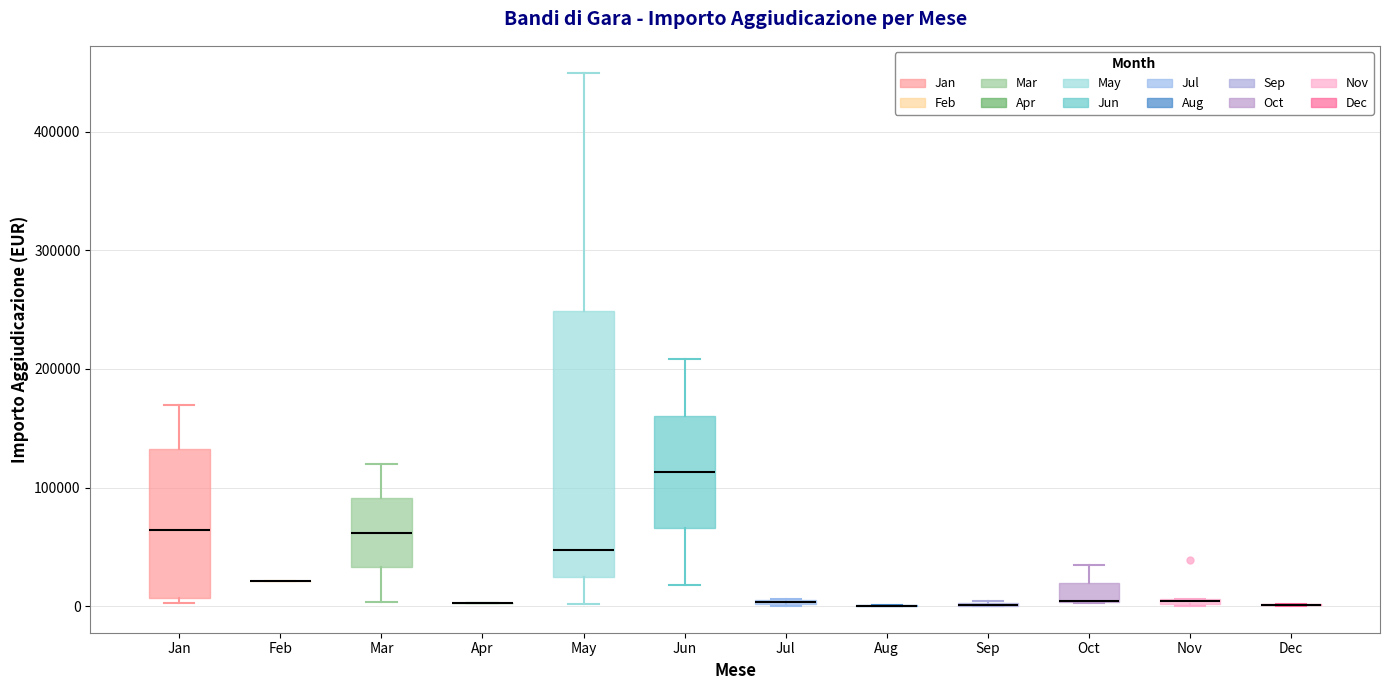

Comparing the boxes themselves (not the whiskers), which one is the tallest?

May